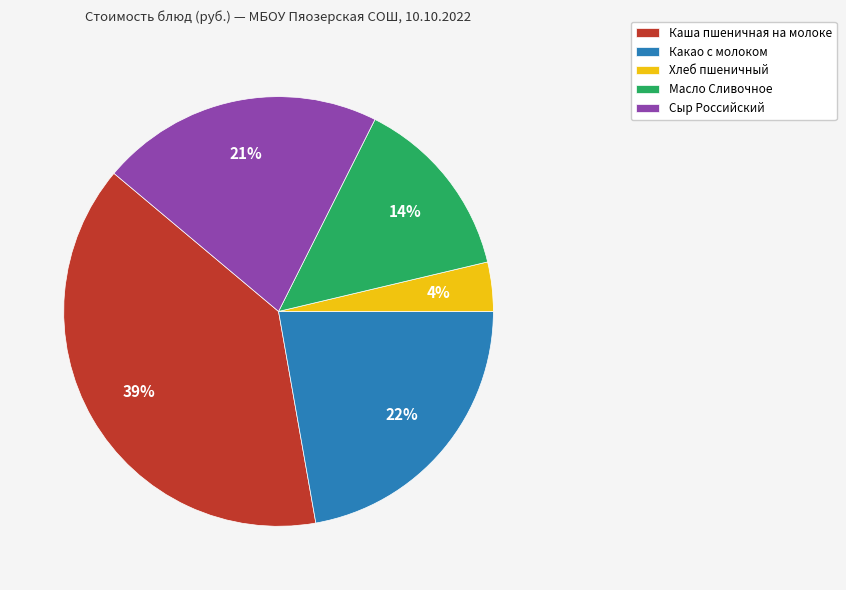

What percentage is the Сыр Российский slice, to the nearest percent?

21%